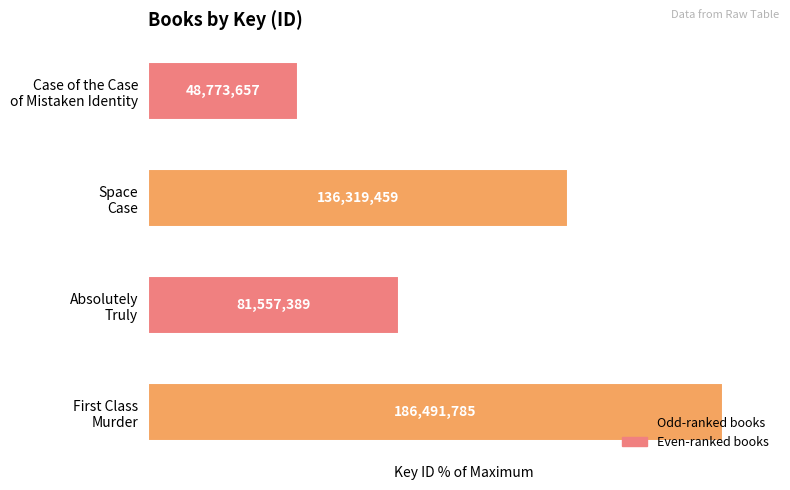

How many bars are there in total?

4